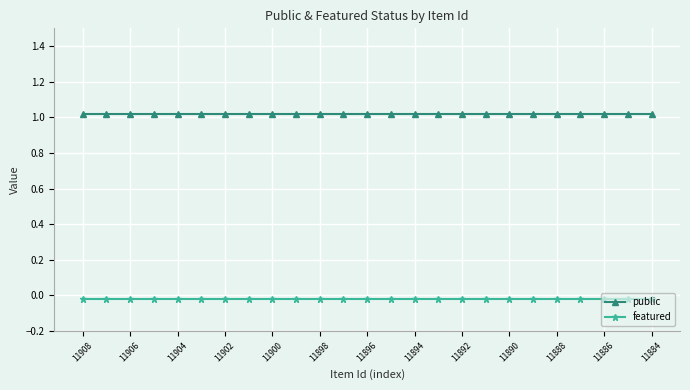

At which label is public closest to 1?

11908